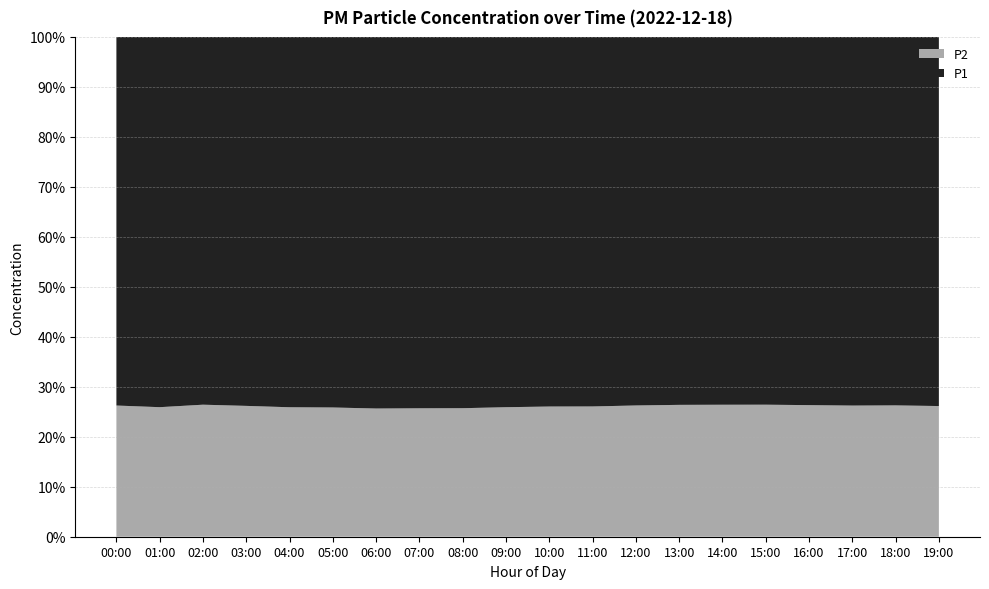

What is the total value across all series at 01:00?

100.0